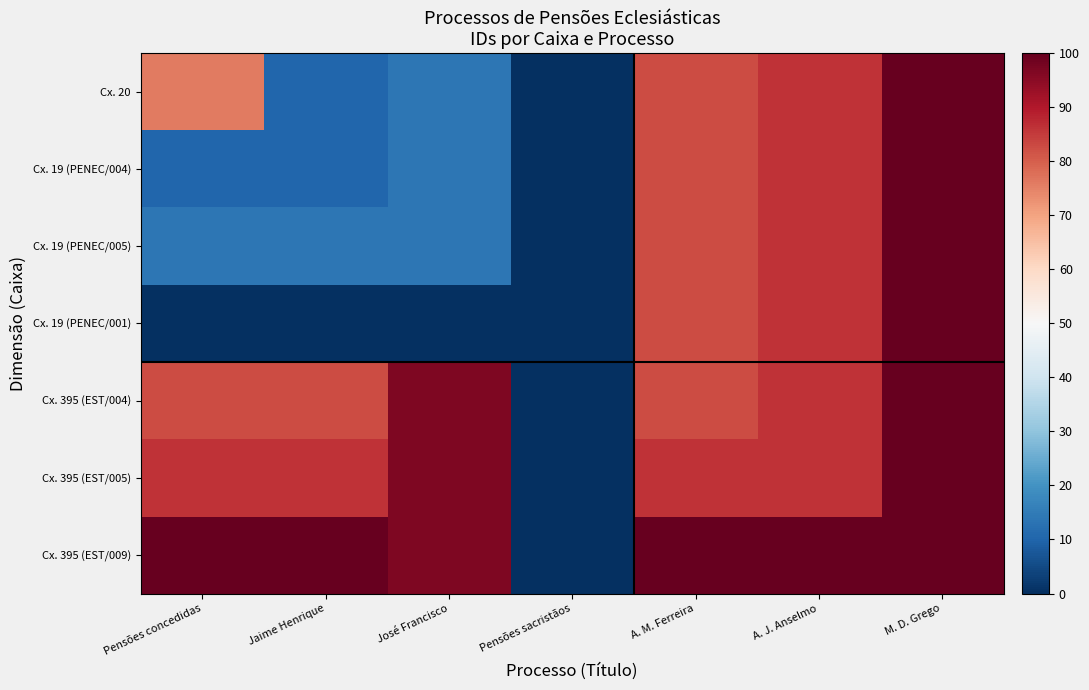

Reading left to right, extract all data points from this chart.

Cx. 20: Pensões concedidas=75.9	Jaime Henrique=10.3	José Francisco=13.8	Pensões sacristãos=0.0	A. M. Ferreira=82.8	A. J. Anselmo=86.2	M. D. Grego=100.0
Cx. 19 (PENEC/004): Pensões concedidas=10.3	Jaime Henrique=10.3	José Francisco=13.8	Pensões sacristãos=0.0	A. M. Ferreira=82.8	A. J. Anselmo=86.2	M. D. Grego=100.0
Cx. 19 (PENEC/005): Pensões concedidas=13.8	Jaime Henrique=13.8	José Francisco=13.8	Pensões sacristãos=0.0	A. M. Ferreira=82.8	A. J. Anselmo=86.2	M. D. Grego=100.0
Cx. 19 (PENEC/001): Pensões concedidas=0.0	Jaime Henrique=0.0	José Francisco=0.0	Pensões sacristãos=0.0	A. M. Ferreira=82.8	A. J. Anselmo=86.2	M. D. Grego=100.0
Cx. 395 (EST/004): Pensões concedidas=82.8	Jaime Henrique=82.8	José Francisco=96.6	Pensões sacristãos=0.0	A. M. Ferreira=82.8	A. J. Anselmo=86.2	M. D. Grego=100.0
Cx. 395 (EST/005): Pensões concedidas=86.2	Jaime Henrique=86.2	José Francisco=96.6	Pensões sacristãos=0.0	A. M. Ferreira=86.2	A. J. Anselmo=86.2	M. D. Grego=100.0
Cx. 395 (EST/009): Pensões concedidas=100.0	Jaime Henrique=100.0	José Francisco=96.6	Pensões sacristãos=0.0	A. M. Ferreira=100.0	A. J. Anselmo=100.0	M. D. Grego=100.0